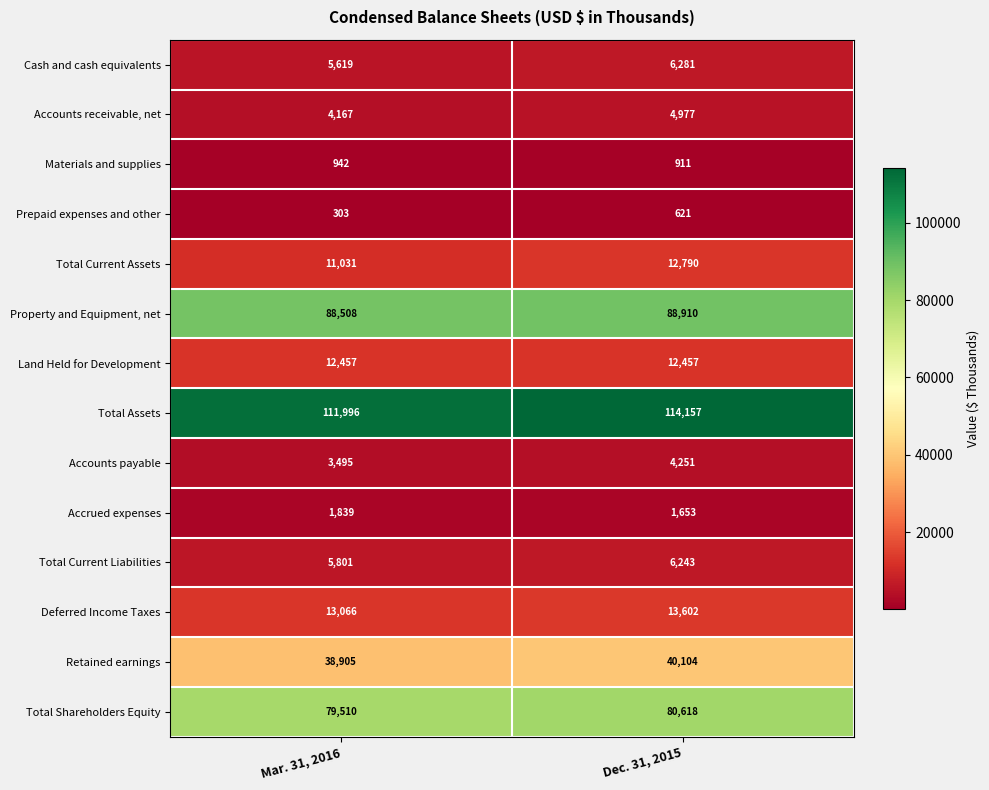

What is the minimum value shown in the chart?

303